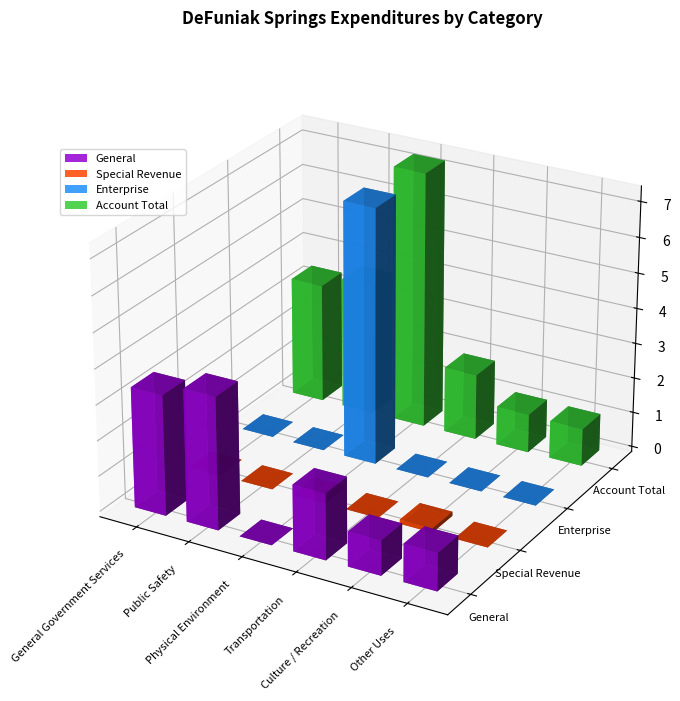

What is the label of the 3rd bar from the right?

Transportation